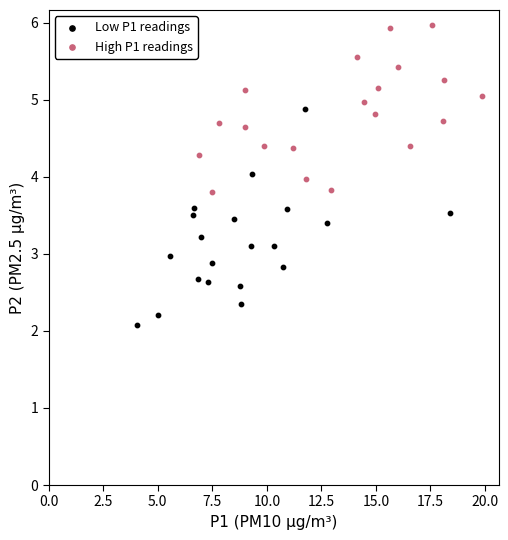

Which series reaches the maximum Y coordinate?

High P1 readings